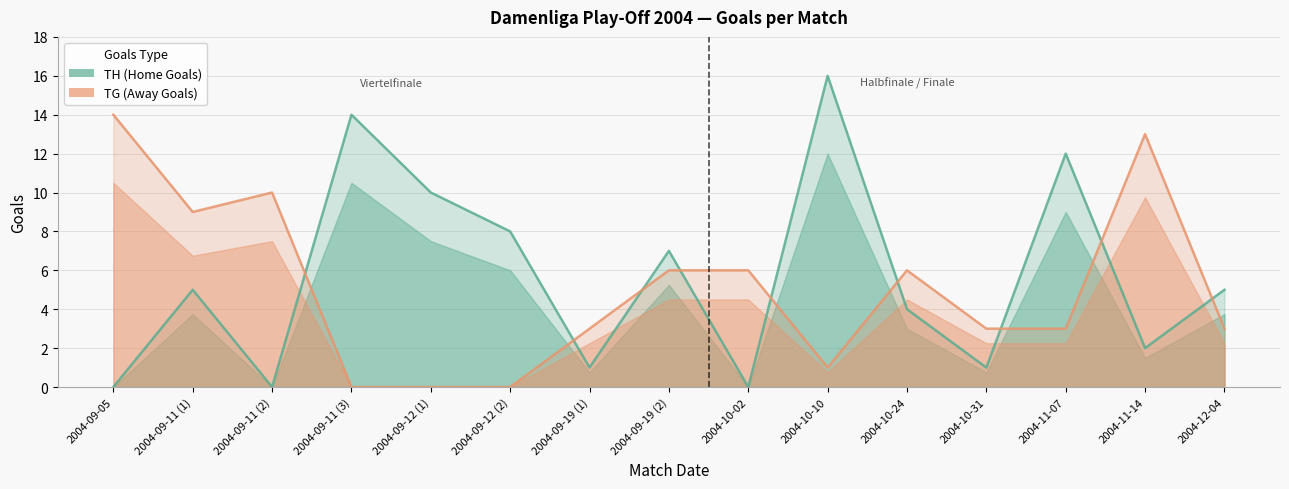

At which label does TH (Home Goals) reach its peak?

2004-10-10